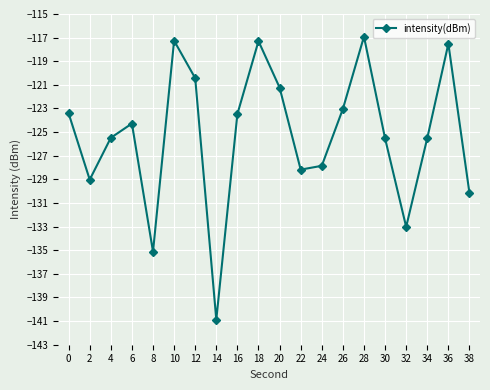

What value does the data have at 0?

-123.4